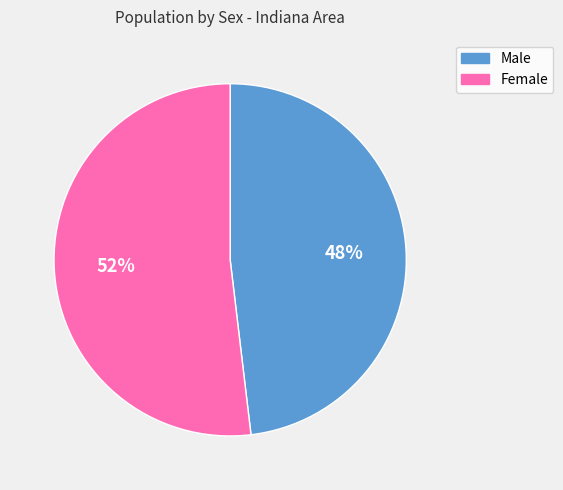

What is the largest slice in the pie chart?

Female